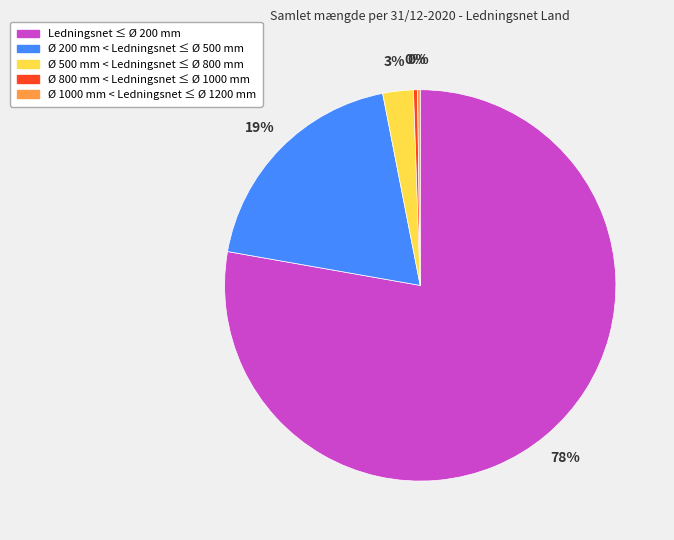

To the nearest percent, what is the difference between the largest and smallest slice percentages?

78%